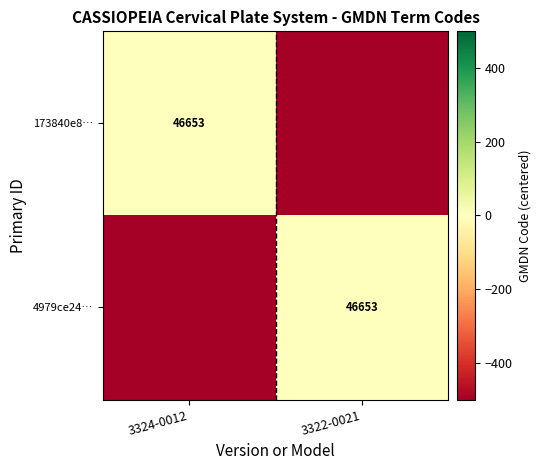

Is it true that 4979ce24… equals 46653 at 3322-0021?

True